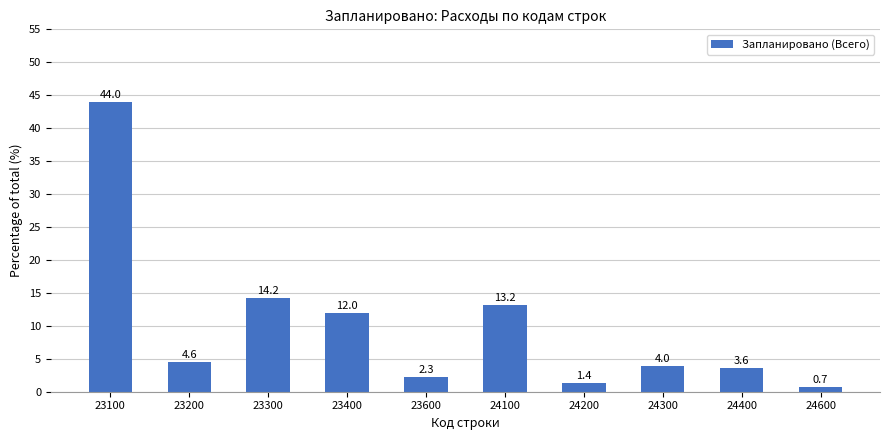

Rank the categories by value from lowest to highest.

24600, 24200, 23600, 24400, 24300, 23200, 23400, 24100, 23300, 23100